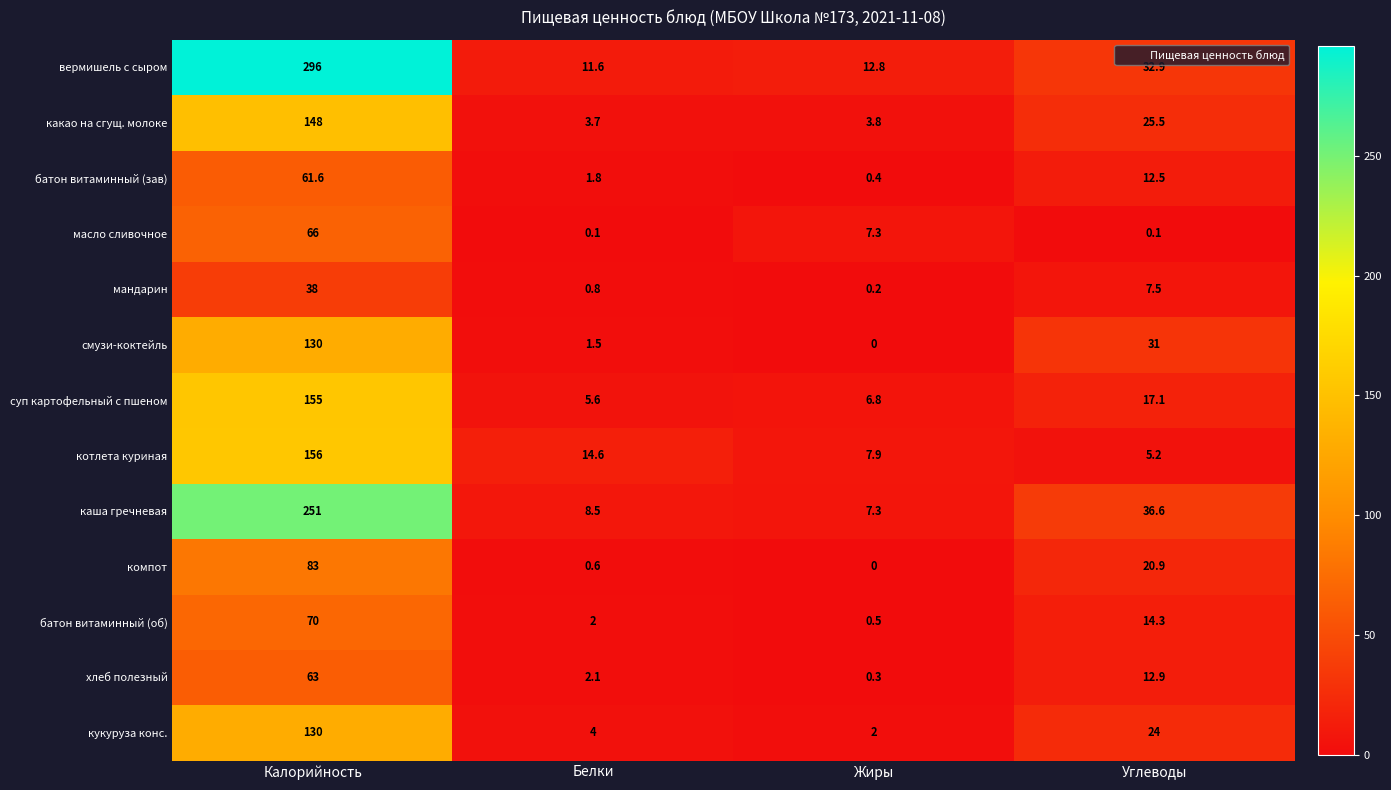

Between Калорийность and Углеводы, which series saw the biggest shift?

вермишель с сыром